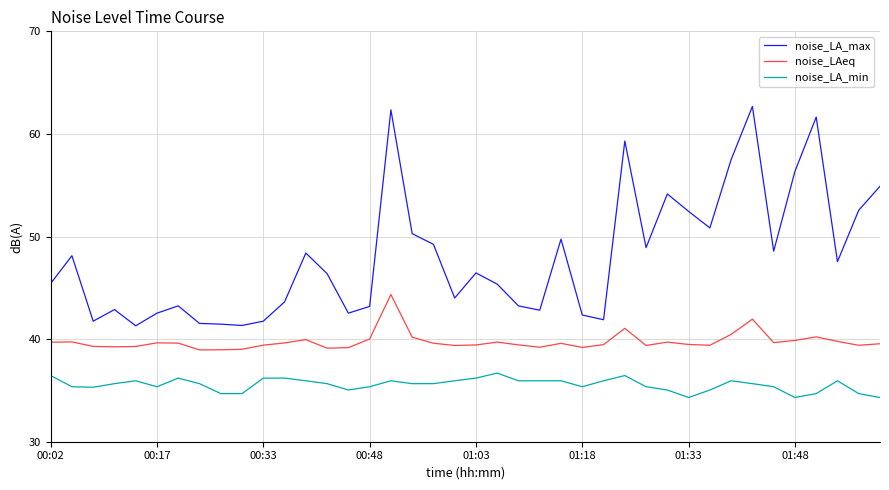

Which series has the largest range (max minus min)?

noise_LA_max